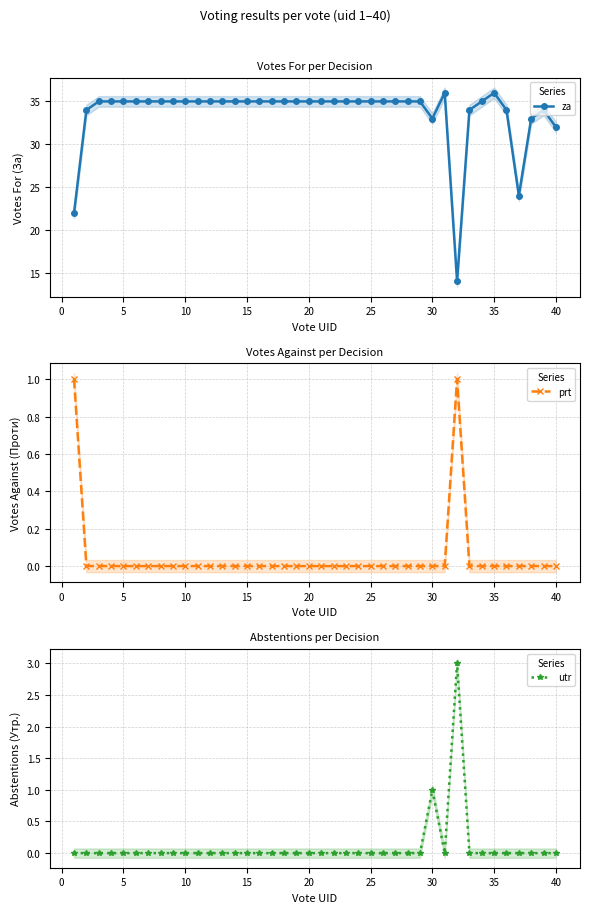

In utr, how many points are lower than both neighbors (excluding endpoints)?

1